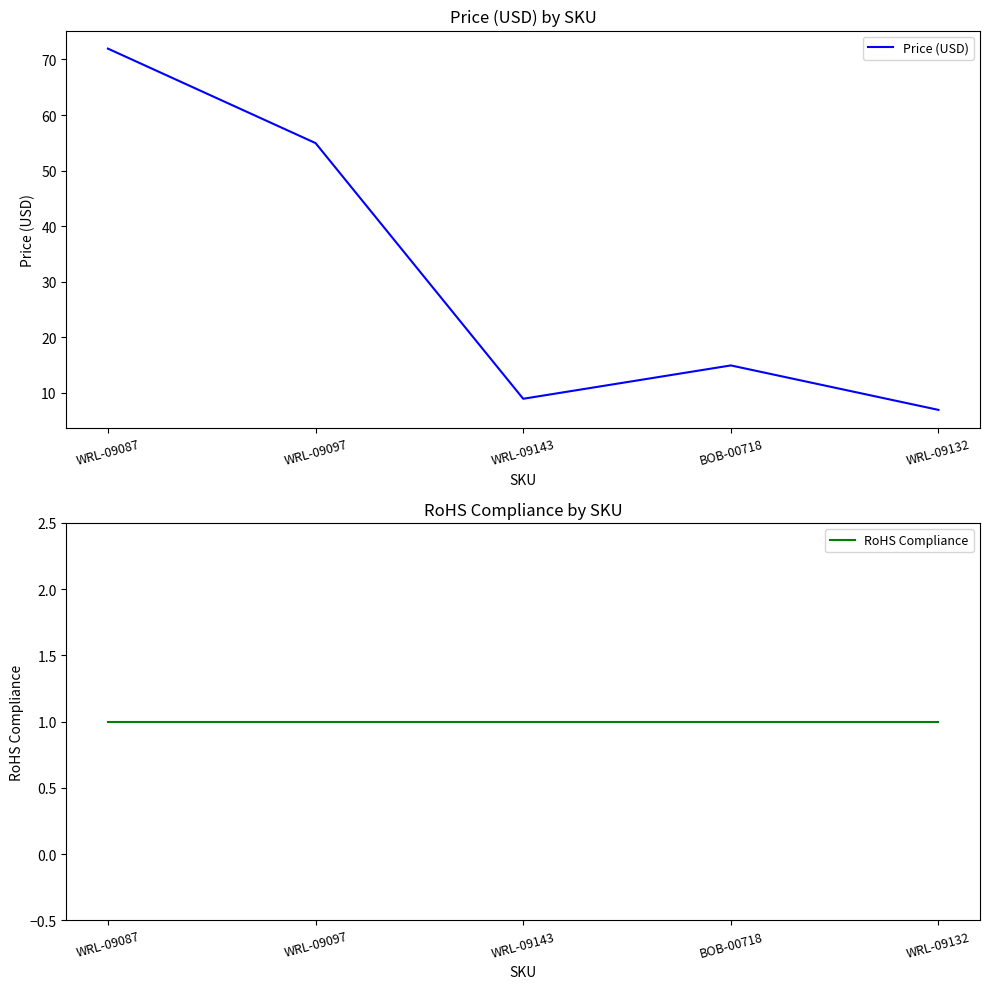

Rank the series by their average value, from highest to lowest.

Price (USD), RoHS Compliance